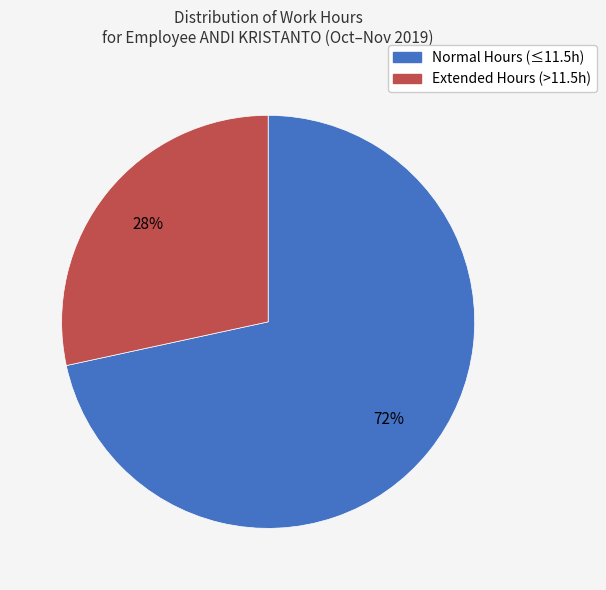

To the nearest percent, what is the average slice percentage?

50%